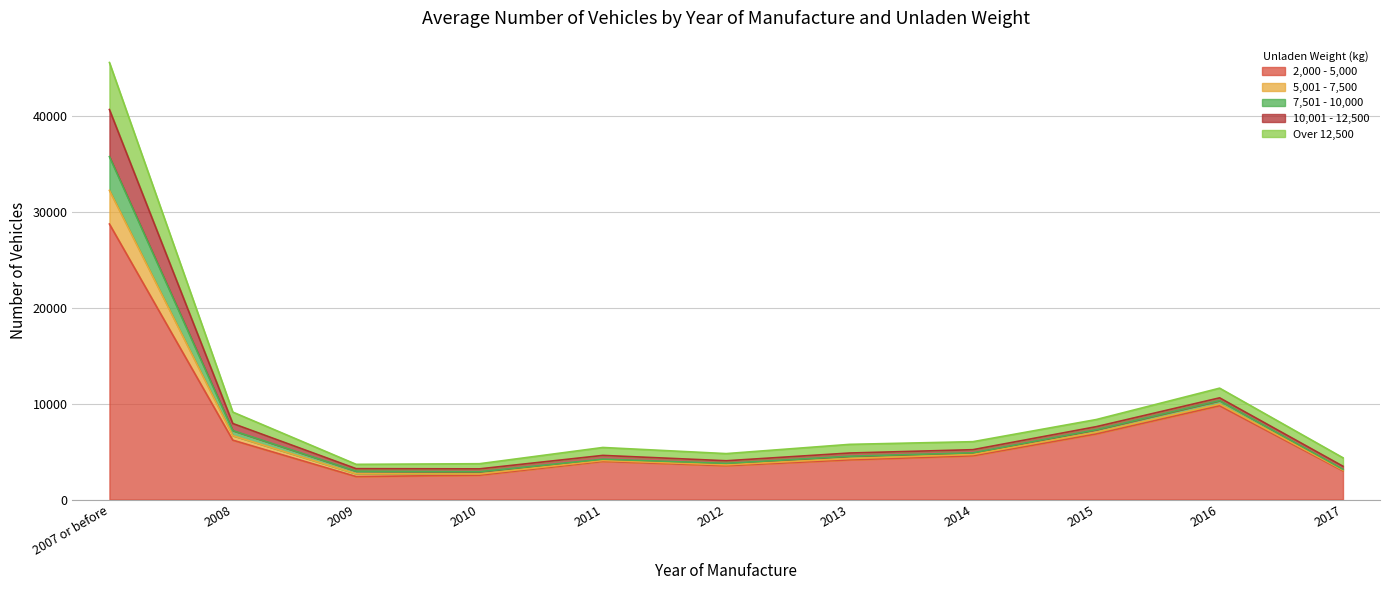

True or false: 2,000 - 5,000 and 5,001 - 7,500 intersect in this chart.

False